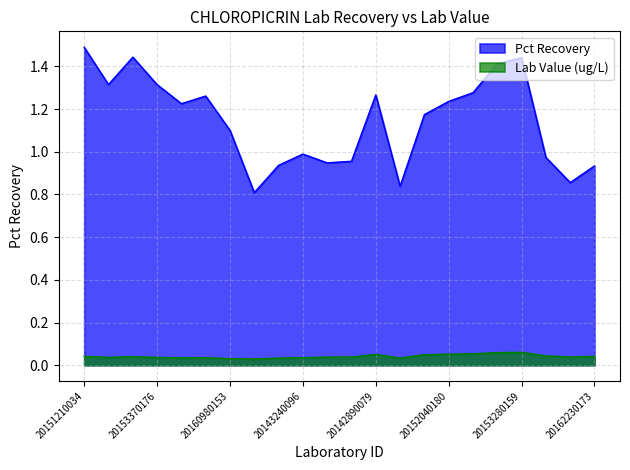

At which label is Lab Value closest to 0?

20141640079